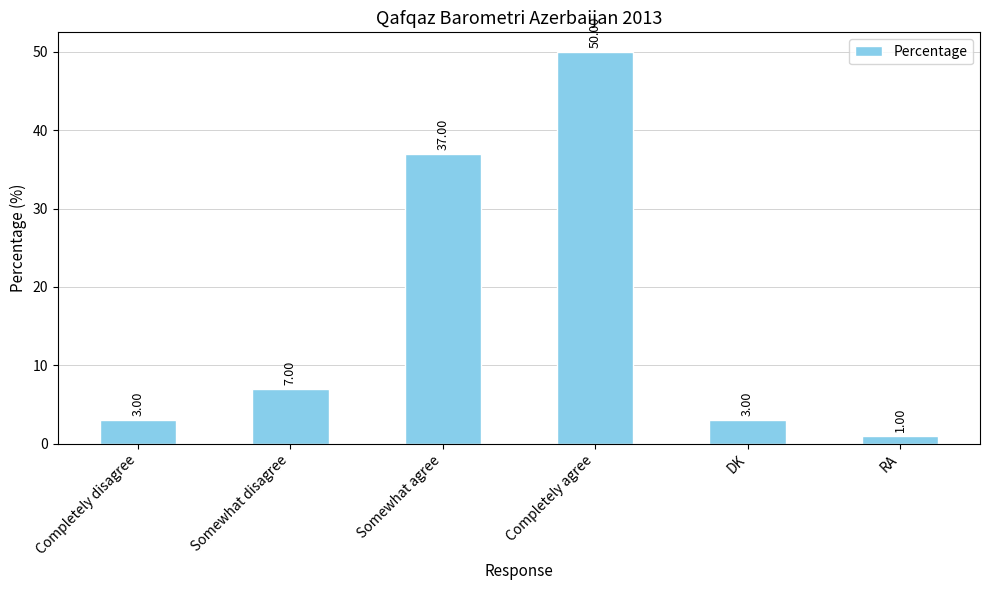

What is the difference between the values at Completely disagree and RA?

2